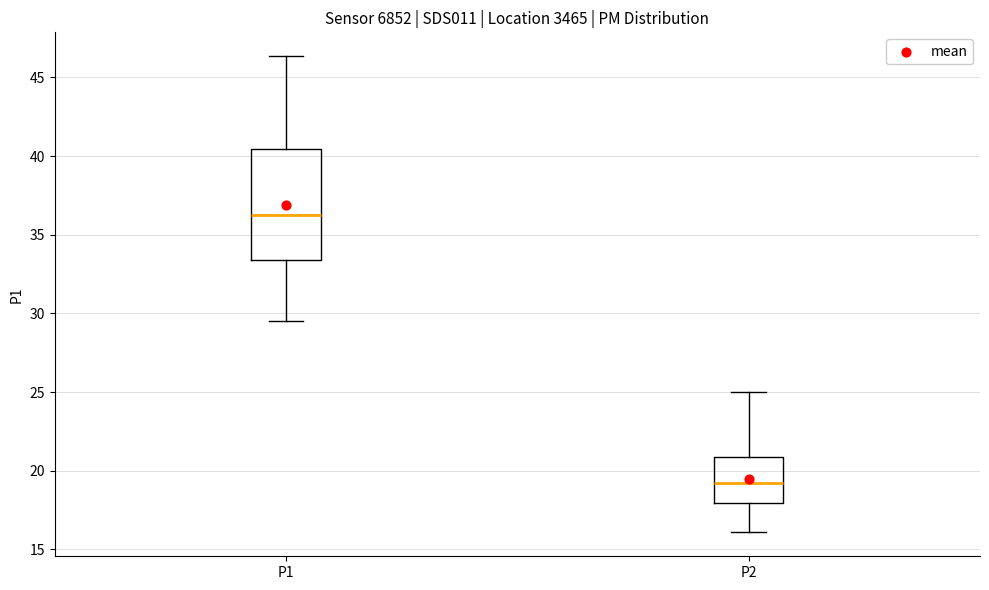

Reading left to right, read every box against the y-axis: the position of its median line, the range the box covers, and the ends of its whiskers. The values are not printed on the chart, so give them approximately, as read against the axis.

P1: median 36.5, box 33.5 to 40.5, whiskers 29.5 to 46.5
P2: median 19.0, box 18.0 to 21.0, whiskers 16.0 to 25.0